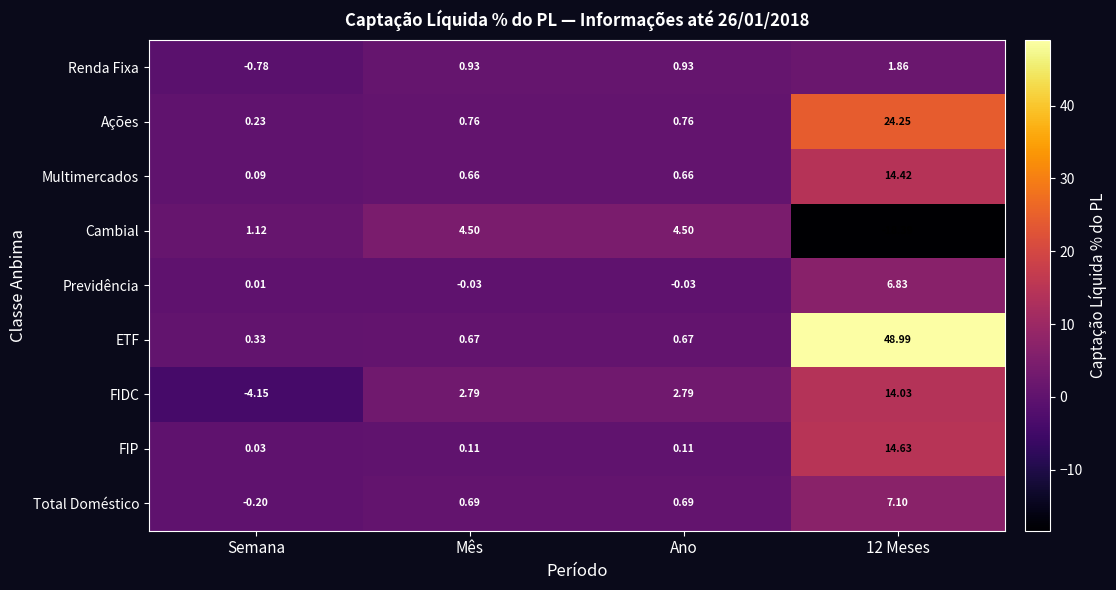

Which series has the largest total across all categories?

ETF